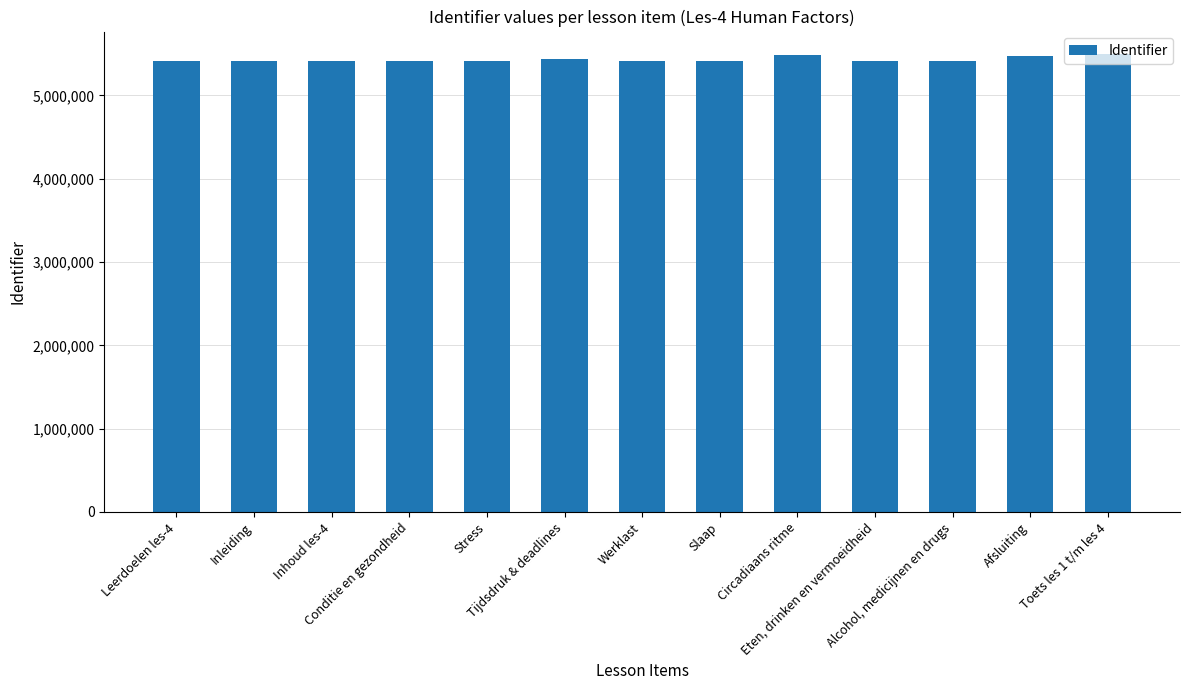

What position from the right is Inleiding?

12